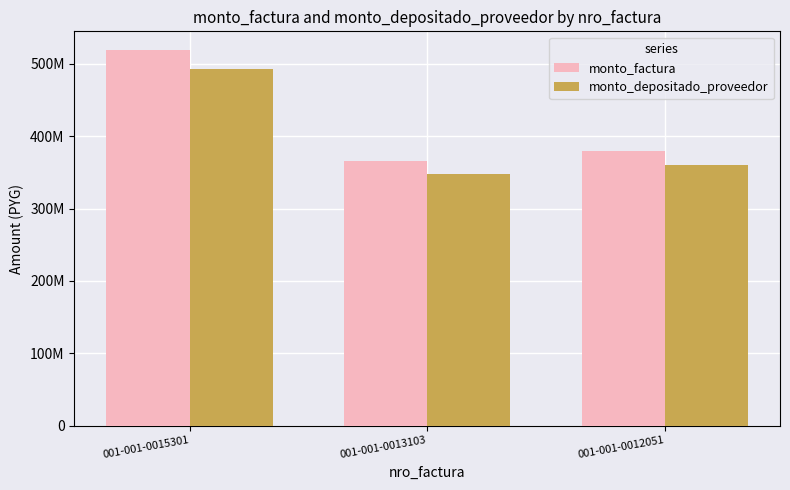

What value does the monto_factura series have at 001-001-0015301, to the nearest 50?

519125050